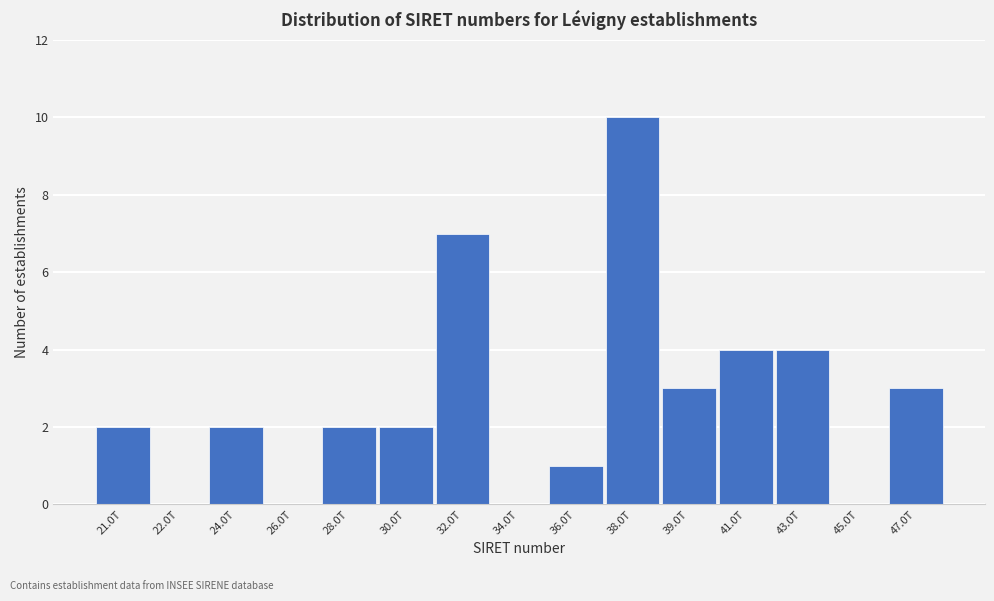

Reading left to right, list all the values displayed in this chart.

21.0T=2	22.0T=0	24.0T=2	26.0T=0	28.0T=2	30.0T=2	32.0T=7	34.0T=0	36.0T=1	38.0T=10	39.0T=3	41.0T=4	43.0T=4	45.0T=0	47.0T=3